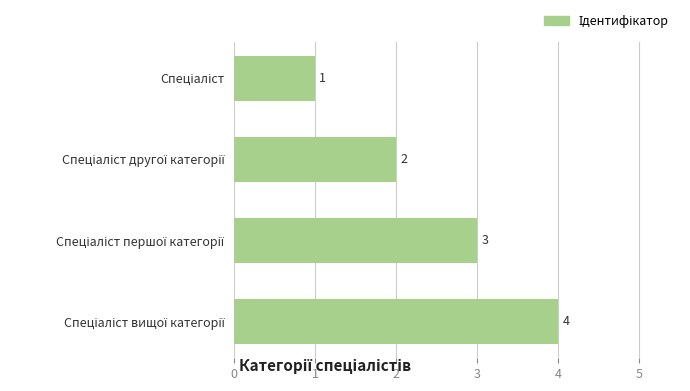

What is the value of the 4th bar from the top?

4